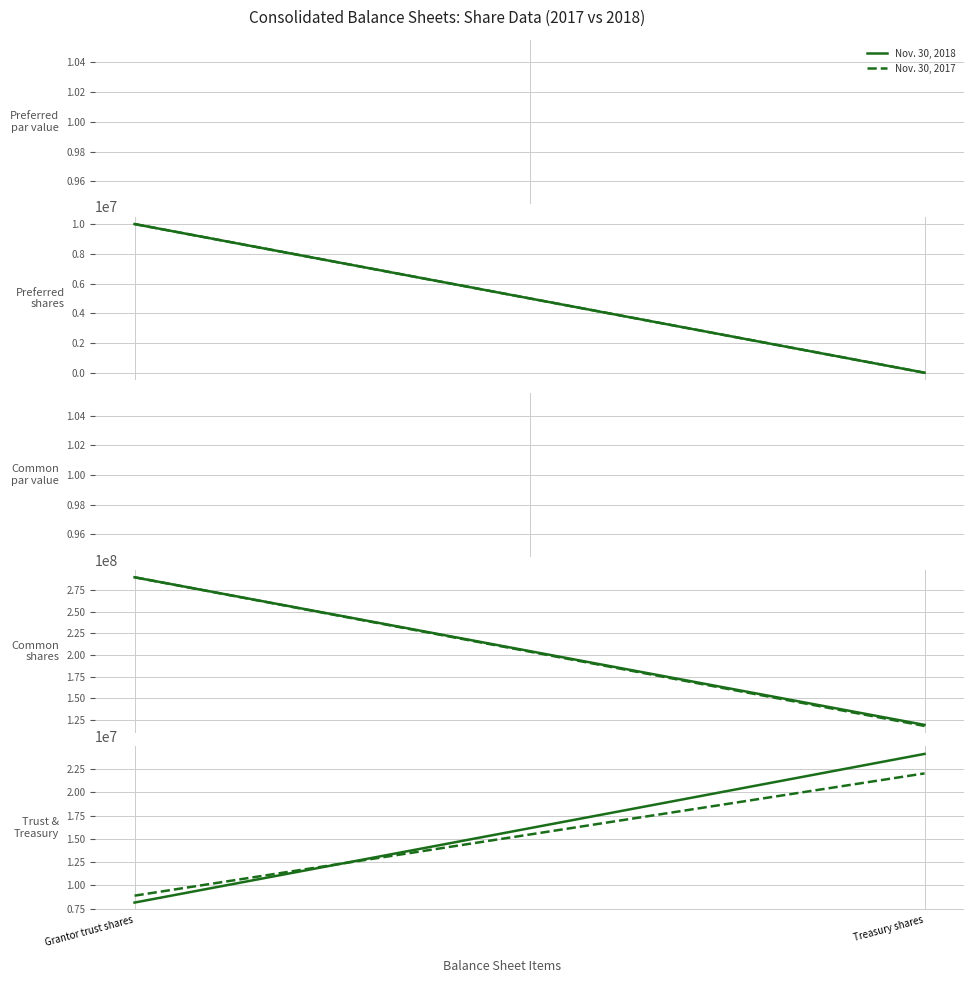

The Nov. 30, 2018 series shows 10965947 at Grantor trust shares. True or false?

False